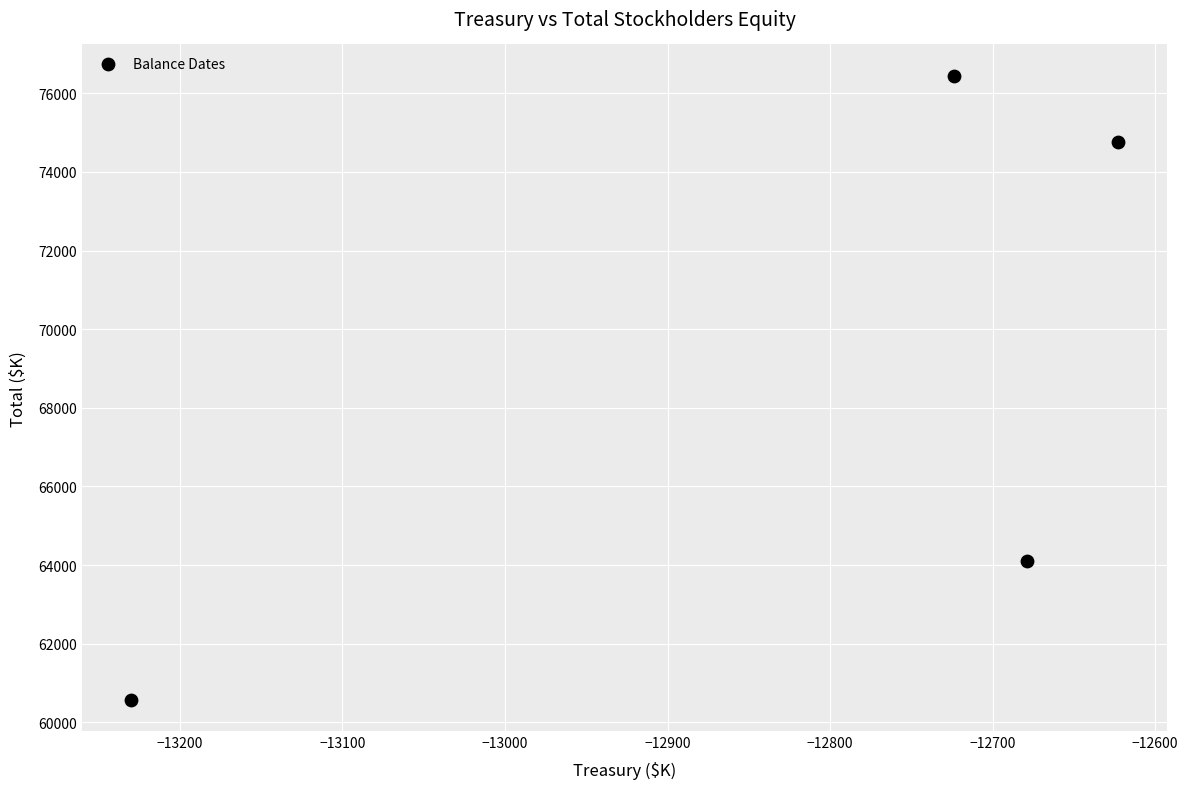

What is the average X value?

-12814